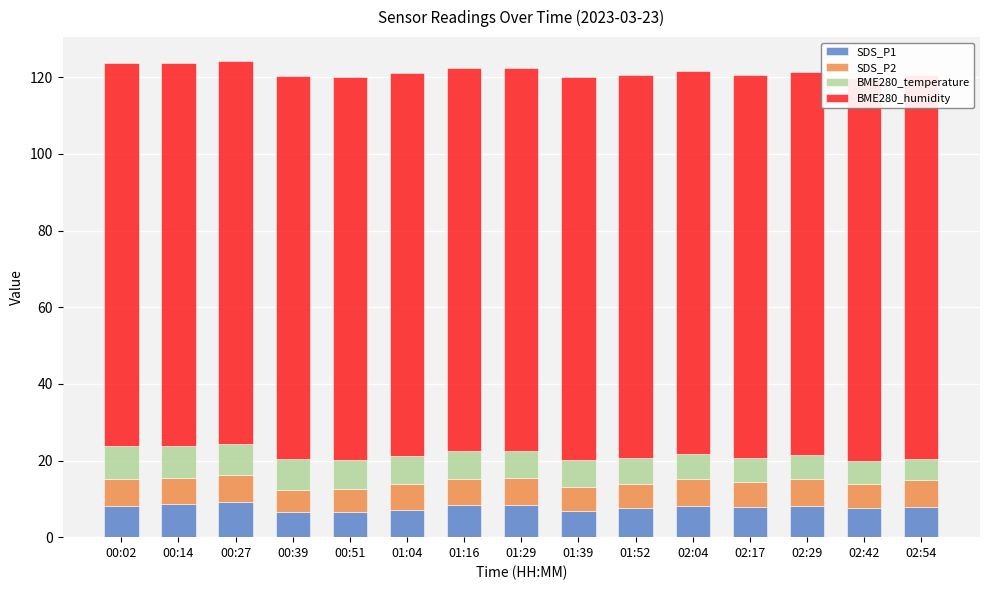

What is the label of the 6th bar from the left?

01:04